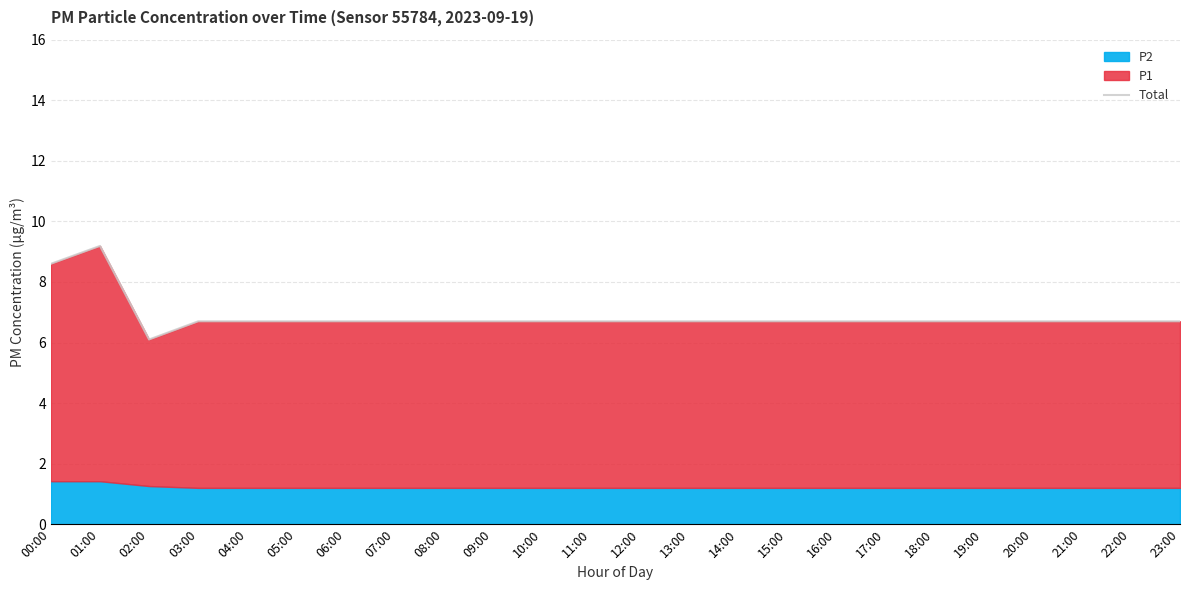

Does the chart display data point markers on the line(s)?

No